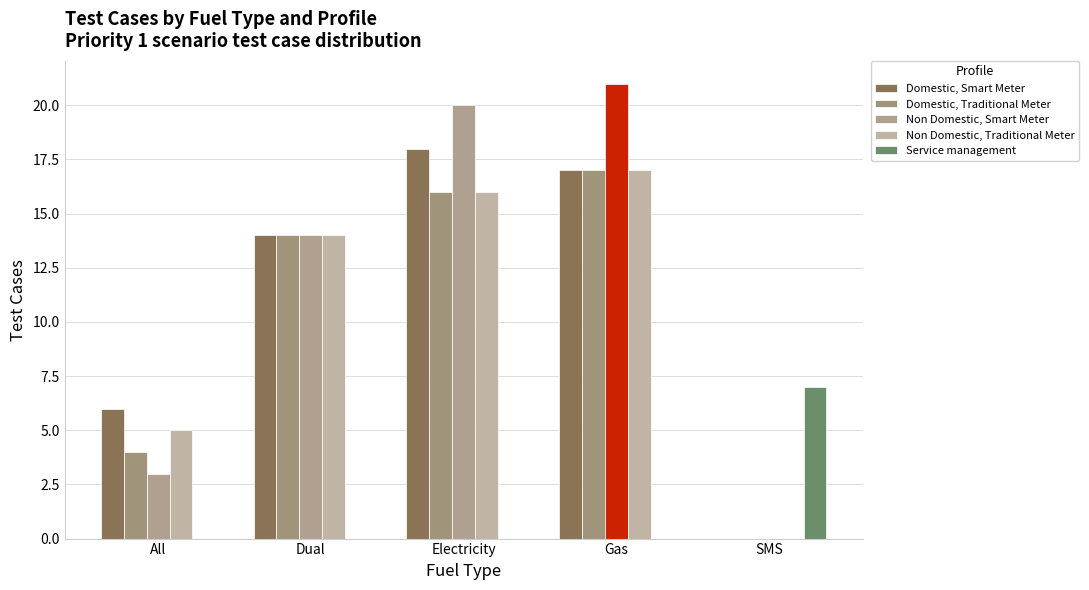

Which category has the highest value in the Non Domestic, Traditional Meter series?

Gas